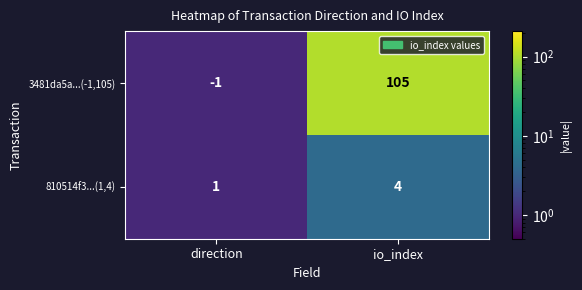

At which label does 810514f3...(1,4) reach its minimum?

direction